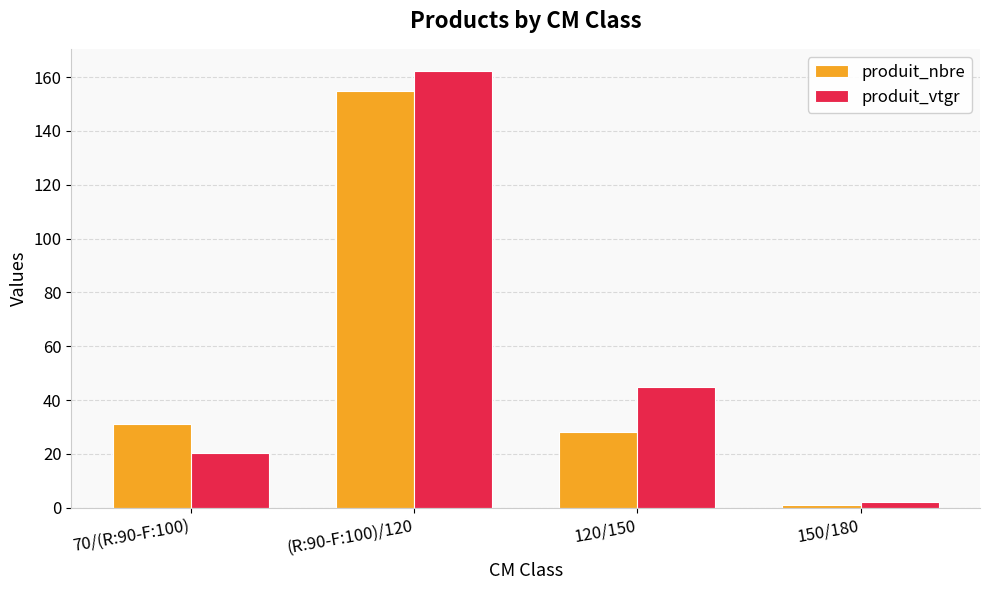

What is the difference between the produit_vtgr values at 150/180 and (R:90-F:100)/120?

160.0